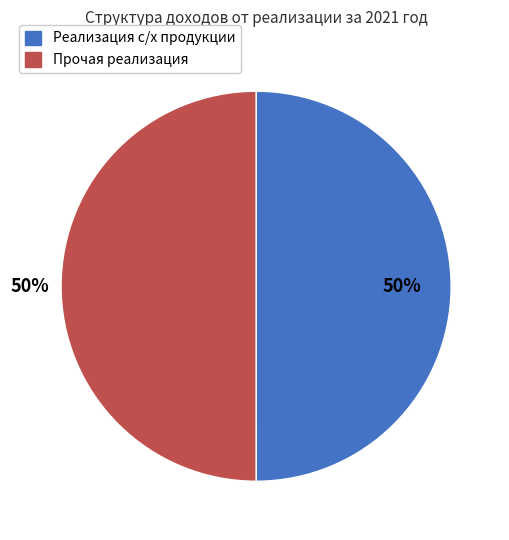

To the nearest percent, what is the average slice percentage?

50%